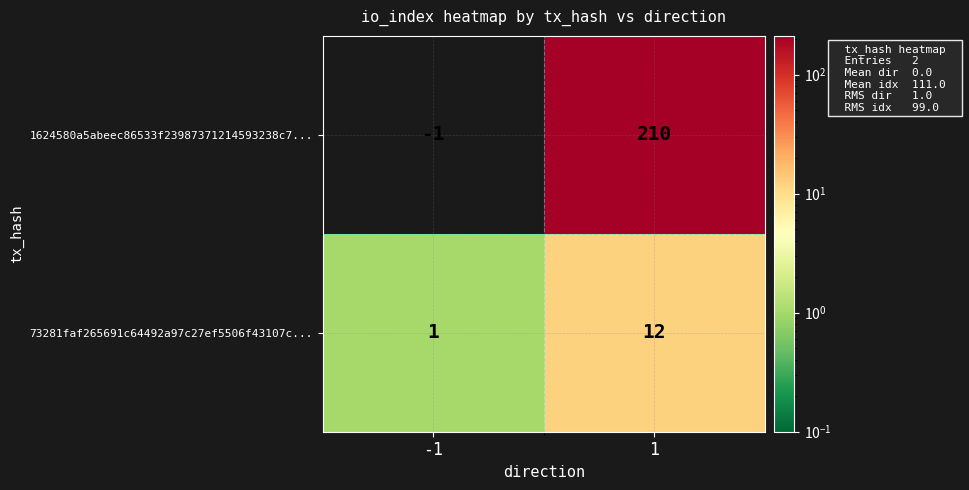

List the series in order of their peak value, highest first.

1624580a5abeec86533f23987371214593238c7..., 73281faf265691c64492a97c27ef5506f43107c...